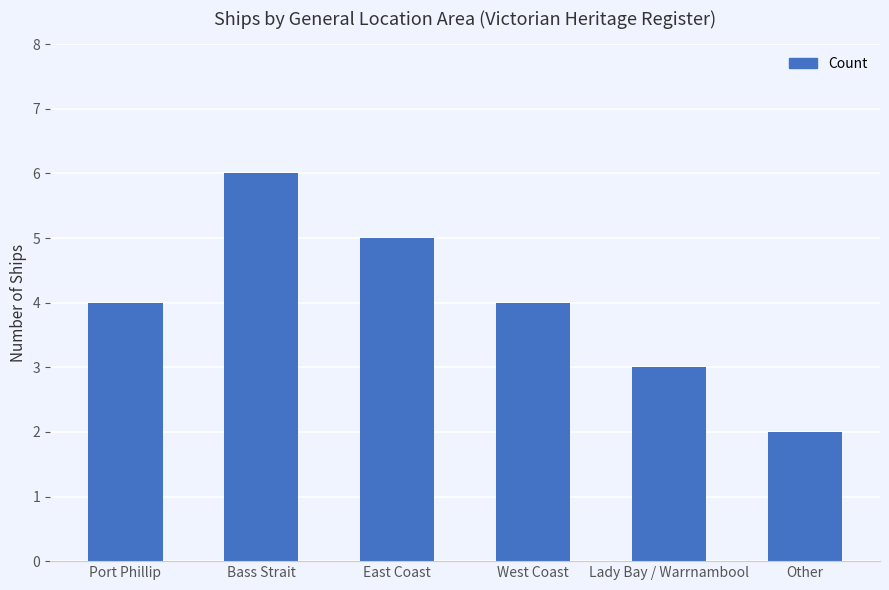

What value does the data have at Port Phillip?

4